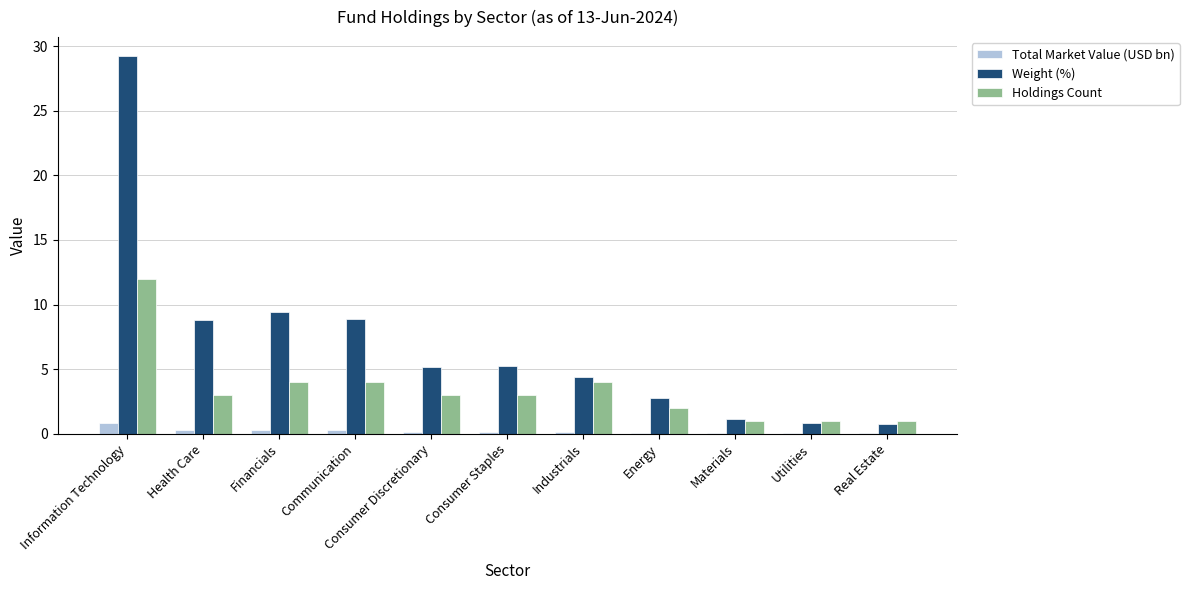

Which category has the highest value across all series?

Information Technology